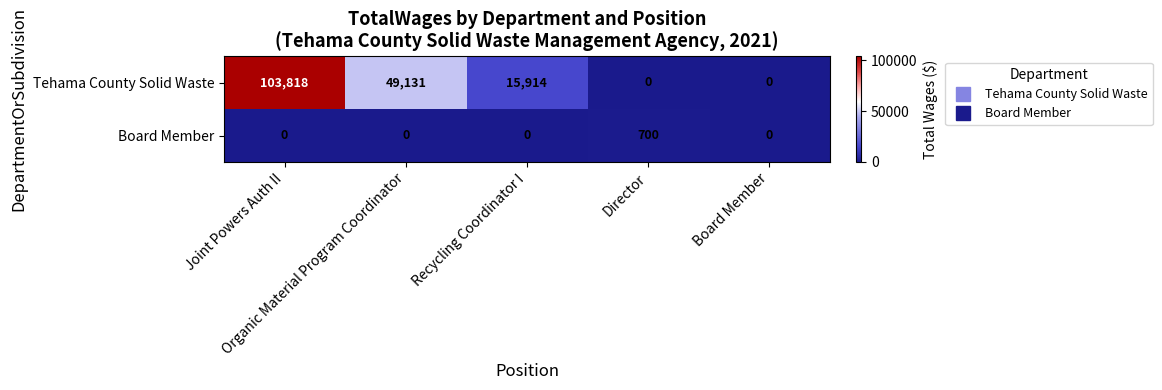

At how many categories does at least one series exceed 27812?

2